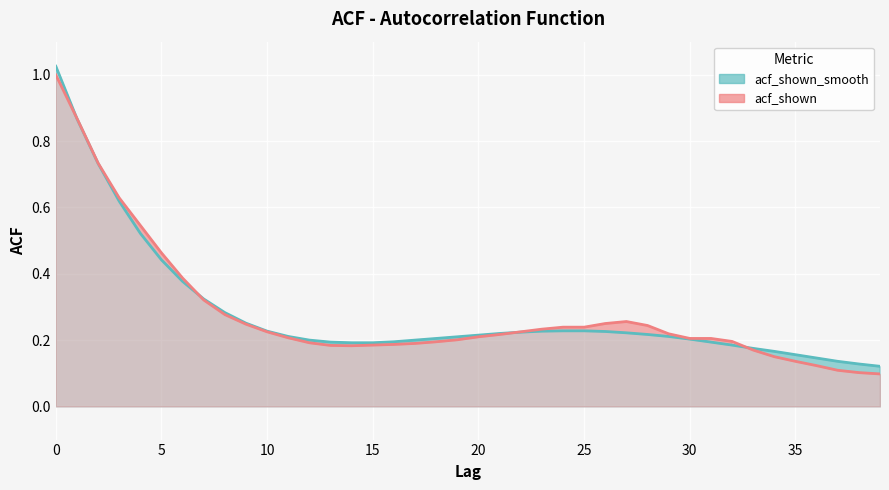

True or false: acf_shown_smooth has a value of 0.3 at 24.

False